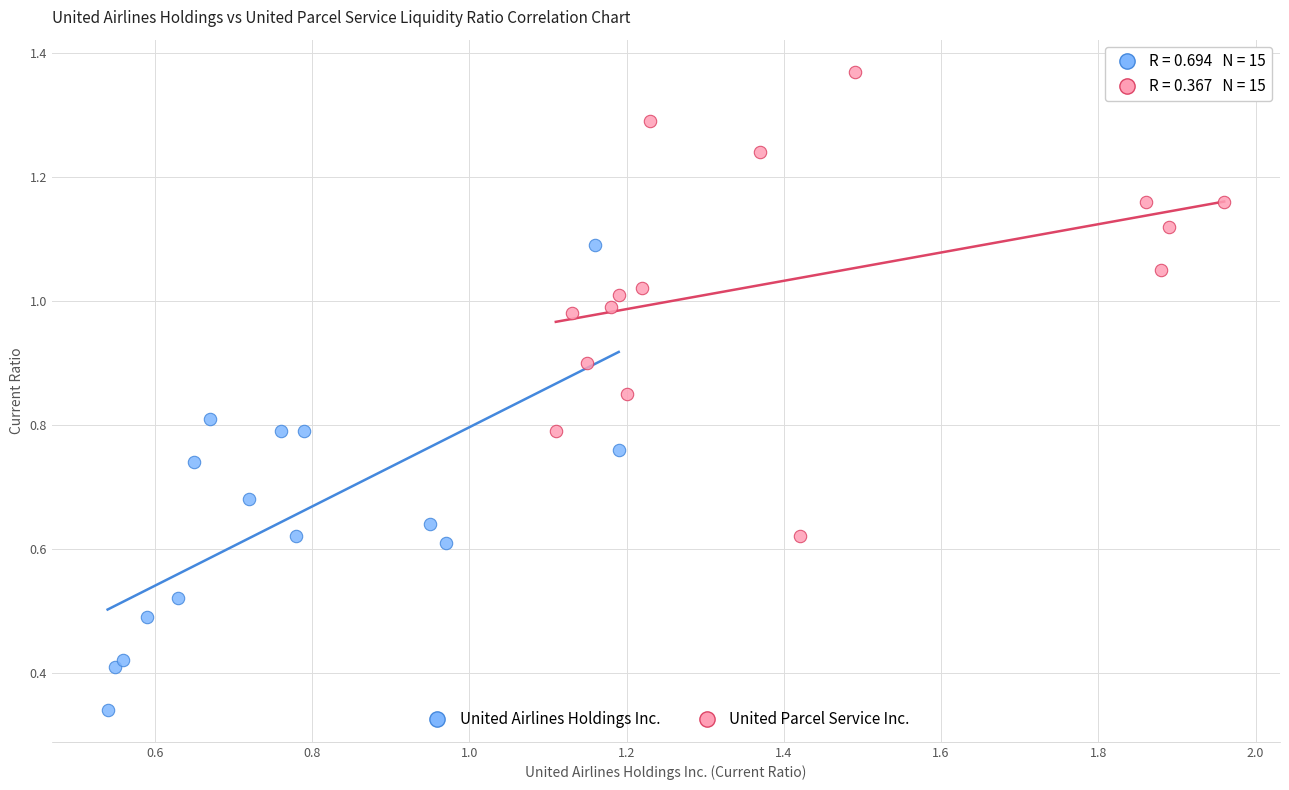

Which series contains the lowest Y value?

United Airlines Holdings Inc.